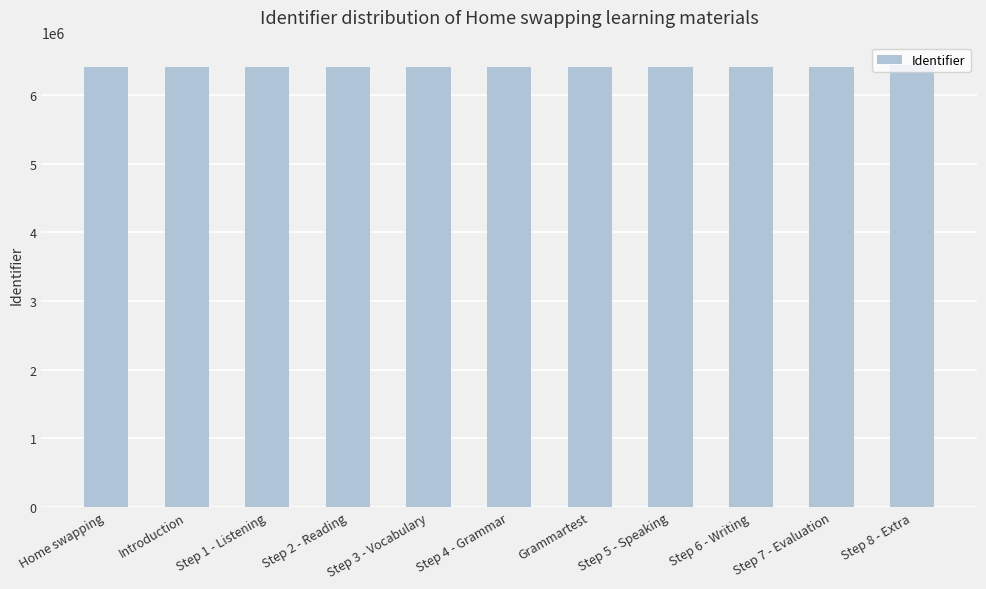

What value does the data have at Grammartest?

6409253